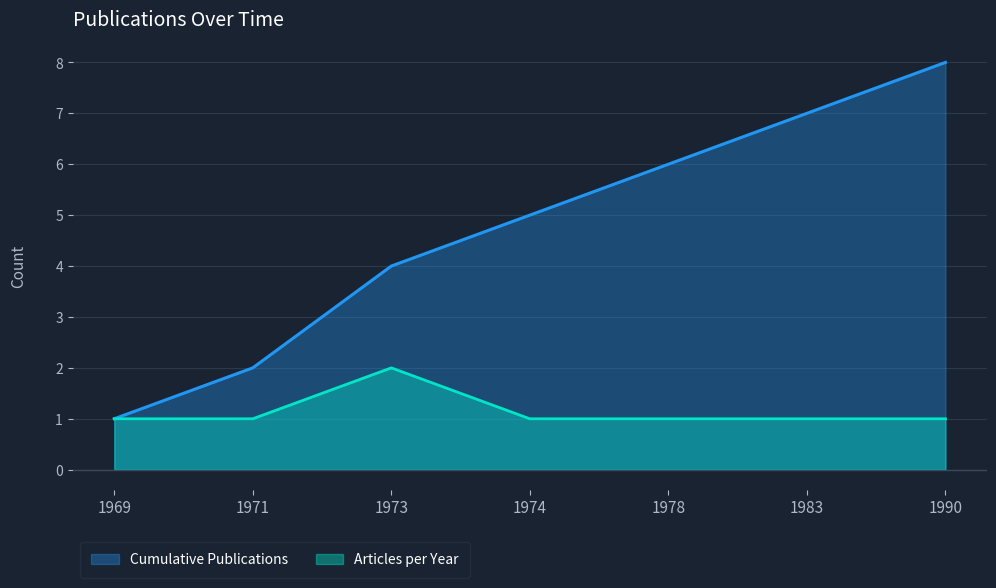

Is it true that the value at 1969 is 1?

True